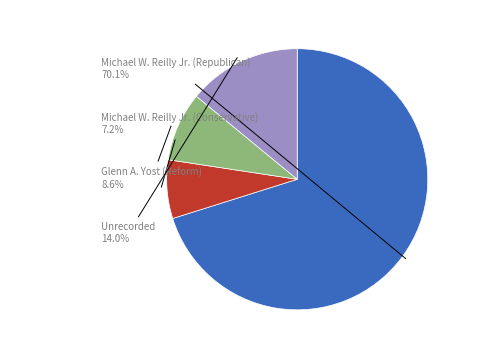

How many segments does this pie chart have?

4